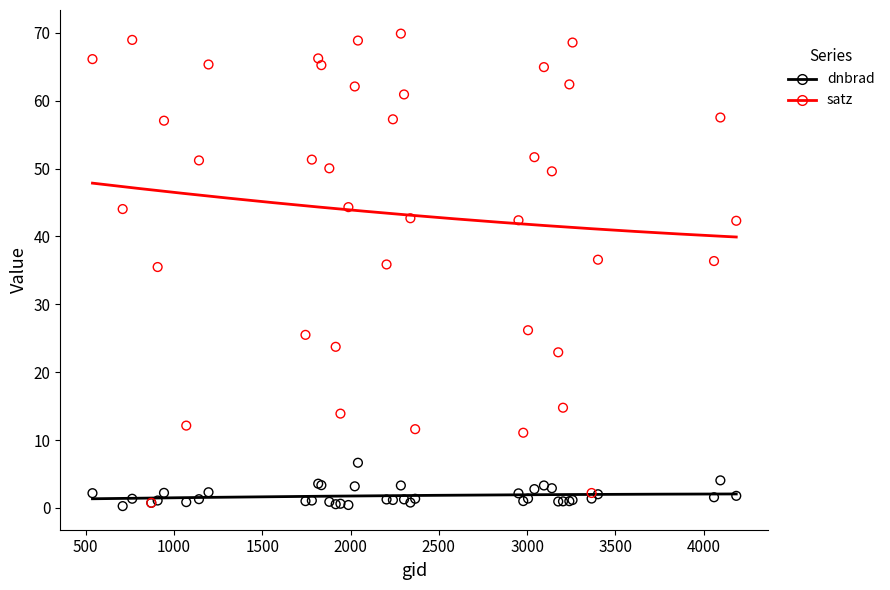

What are all the series names shown in the legend?

dnbrad, satz